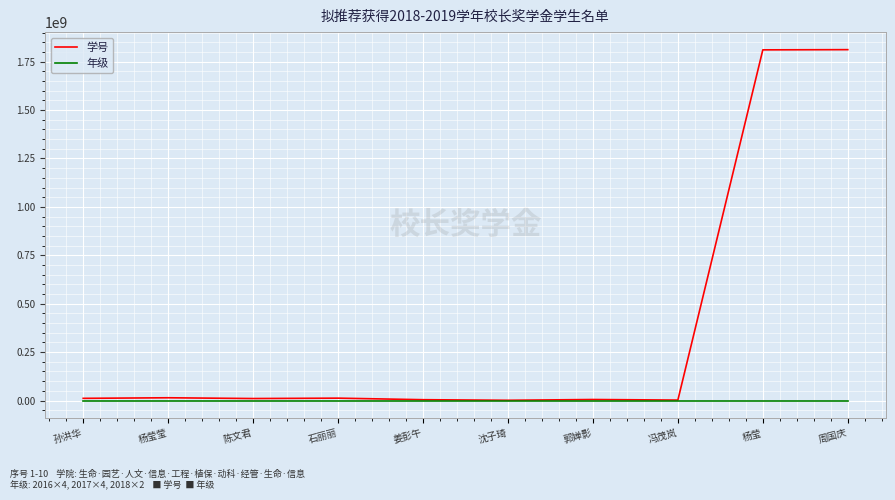

Rank the series by their average value, from lowest to highest.

年级, 学号